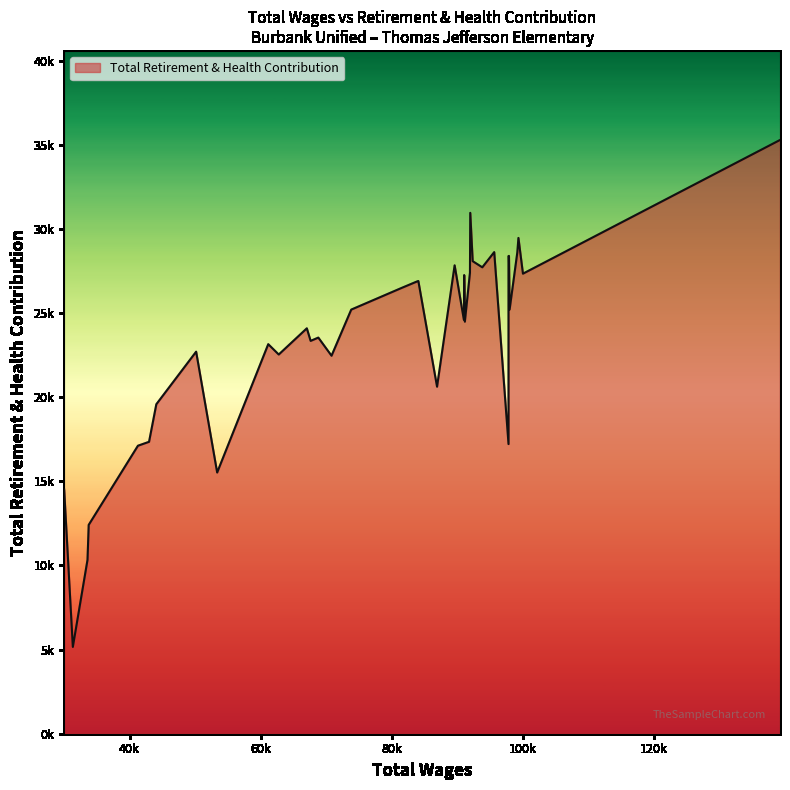

What is the ratio of the value at 26 to the value at 20?

1.1